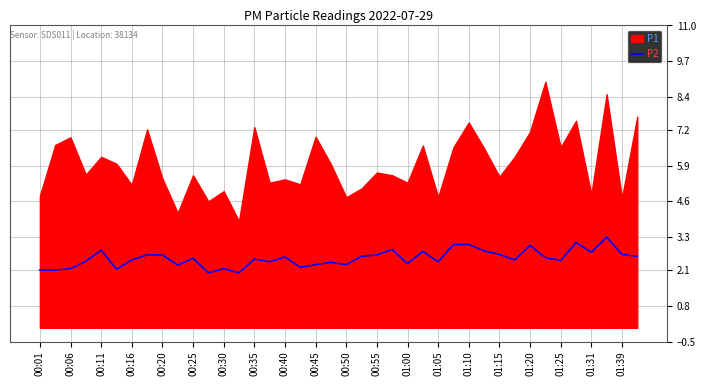

Is it true that P2 equals 3.7 at 00:30?

False